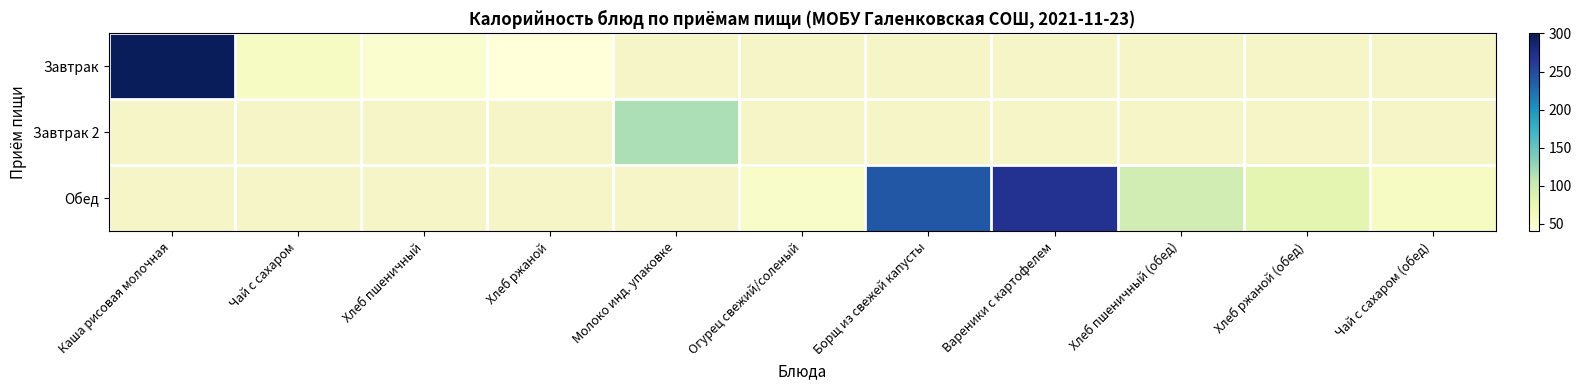

Between Хлеб пшеничный (обед) and Чай с сахаром (обед), which series saw the biggest shift?

Обед